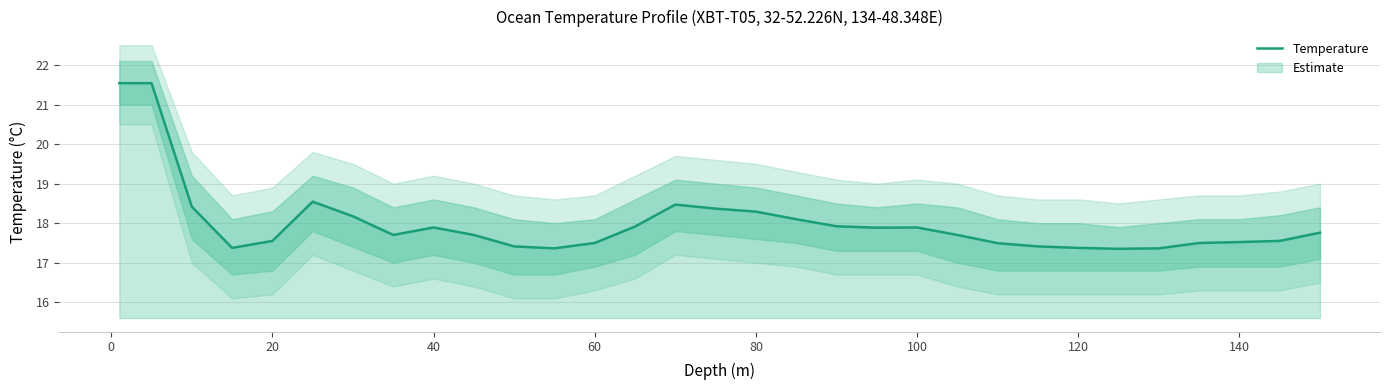

How many interior local peaks (higher than both neighbors) does the data have?

4